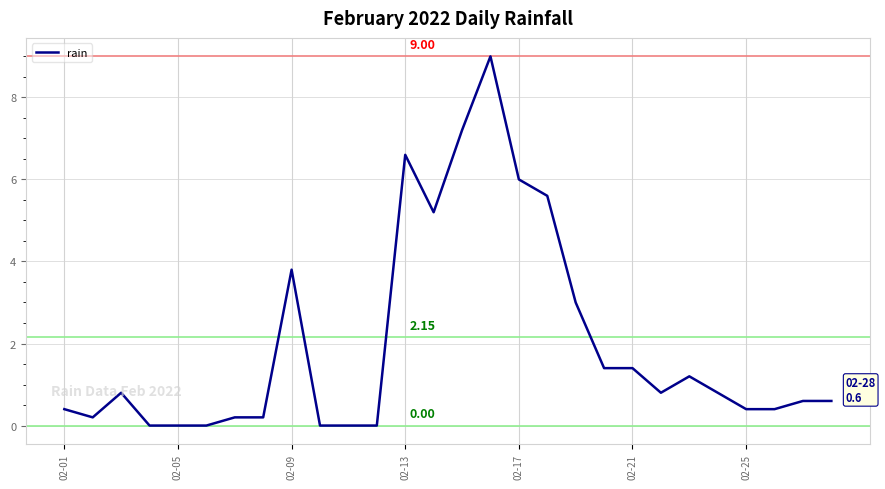

What is the difference between the maximum and minimum values?

9.0